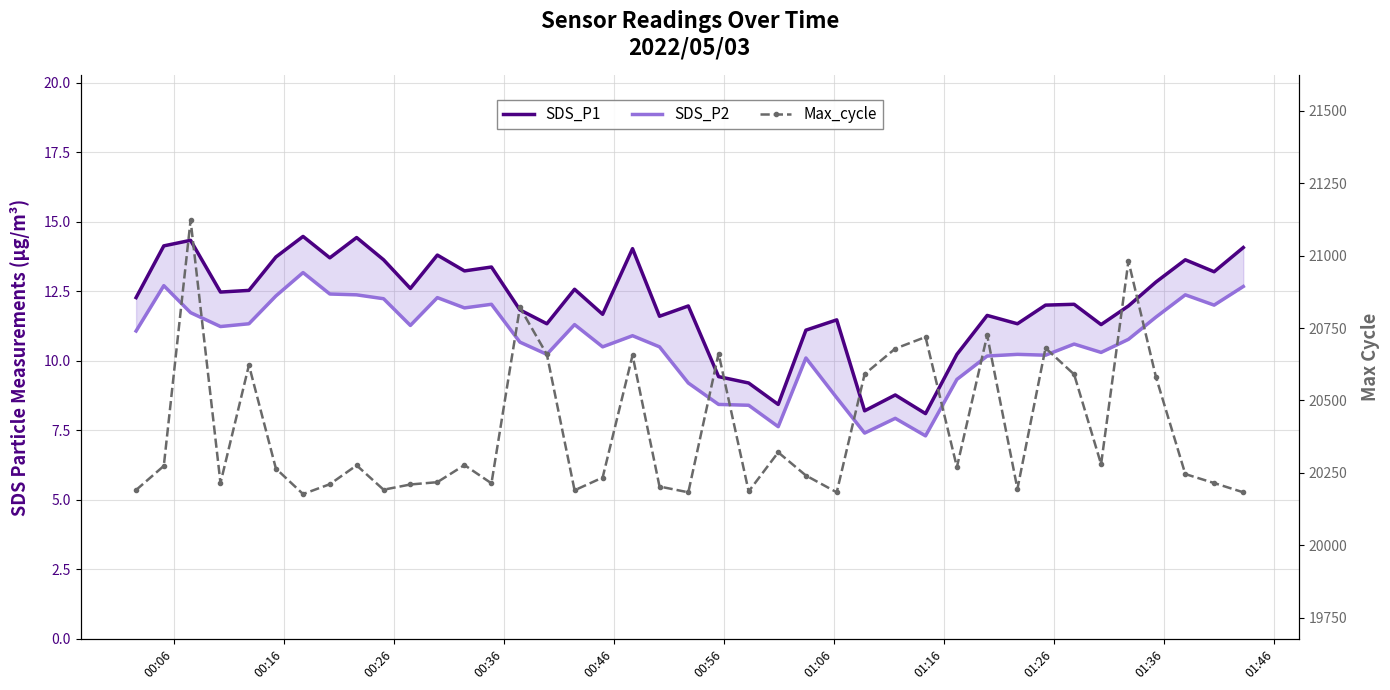

What position from the left is 00:36?

4